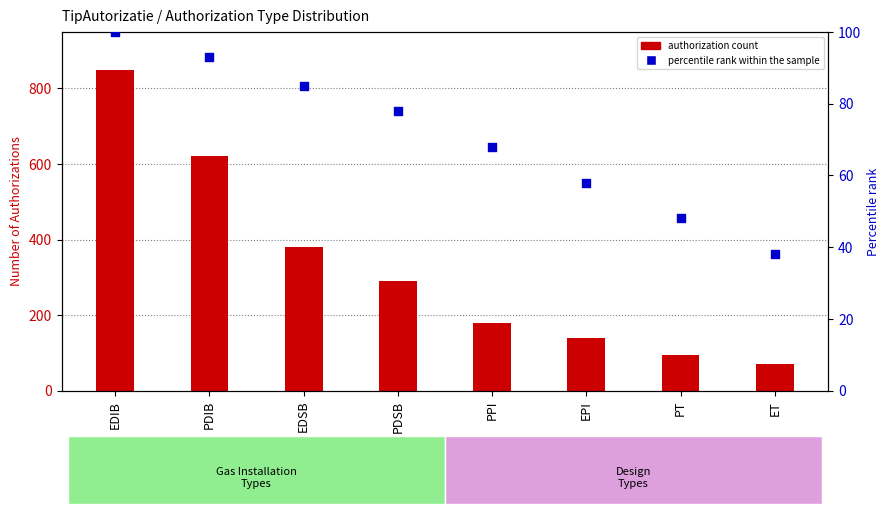

What is the change in value from PDIB to PDSB?

-15